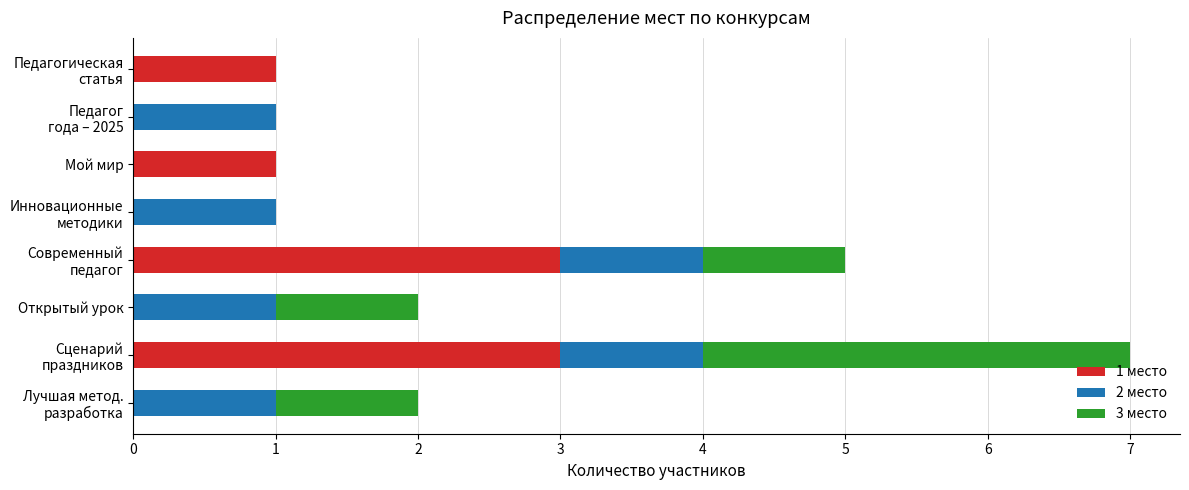

What are all the series names shown in the legend?

1 место, 2 место, 3 место